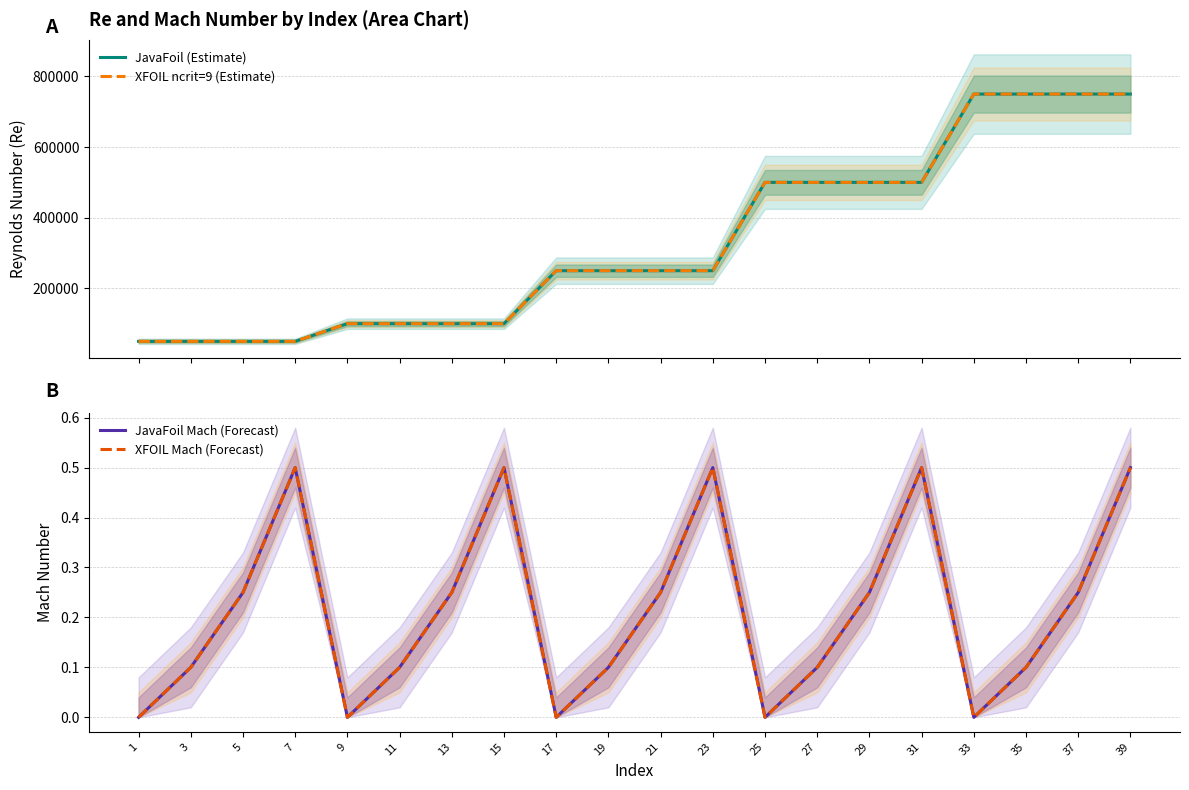

List the series in order of their peak value, highest first.

JavaFoil (Estimate), XFOIL ncrit=9 (Estimate), JavaFoil Mach (Forecast), XFOIL Mach (Forecast)